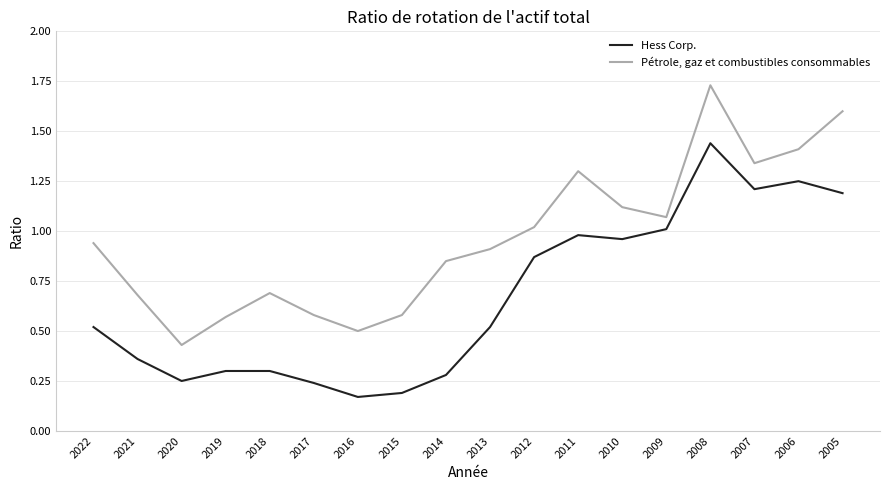

Where is Pétrole, gaz et combustibles consommables nearest to the value 1?

2012